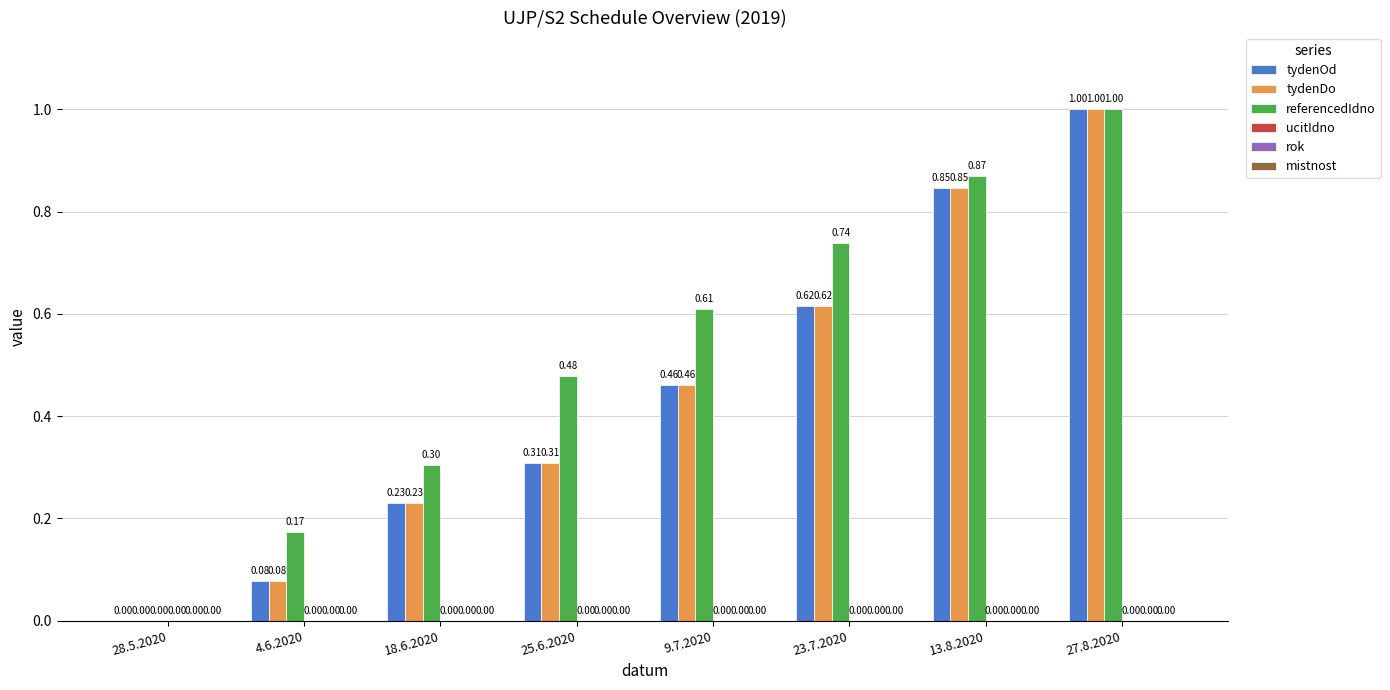

Which series changed the most between 4.6.2020 and 23.7.2020?

referencedIdno